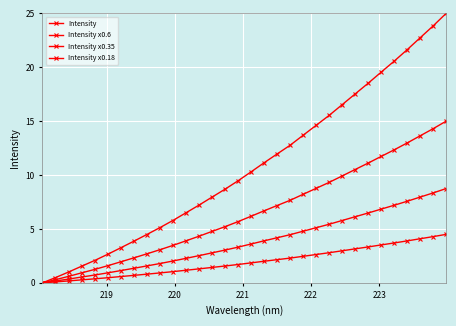

Reading left to right, extract all data points from this chart.

Intensity: 0.0	0.5	1.0	1.5	2.1	2.6	3.2	3.9	4.5	5.1	5.8	6.5	7.2	7.9	8.7	9.5	10.3	11.1	11.9	12.8	13.7	14.6	15.5	16.5	17.5	18.5	19.5	20.6	21.6	22.7	23.8	25.0
Intensity x0.6: 0.0	0.3	0.6	0.9	1.2	1.6	1.9	2.3	2.7	3.1	3.5	3.9	4.3	4.8	5.2	5.7	6.2	6.7	7.2	7.7	8.2	8.8	9.3	9.9	10.5	11.1	11.7	12.3	13.0	13.6	14.3	15.0
Intensity x0.35: 0.0	0.2	0.4	0.5	0.7	0.9	1.1	1.3	1.6	1.8	2.0	2.3	2.5	2.8	3.0	3.3	3.6	3.9	4.2	4.5	4.8	5.1	5.4	5.8	6.1	6.5	6.8	7.2	7.6	8.0	8.3	8.8
Intensity x0.18: 0.0	0.1	0.2	0.3	0.4	0.5	0.6	0.7	0.8	0.9	1.0	1.2	1.3	1.4	1.6	1.7	1.9	2.0	2.2	2.3	2.5	2.6	2.8	3.0	3.2	3.3	3.5	3.7	3.9	4.1	4.3	4.5